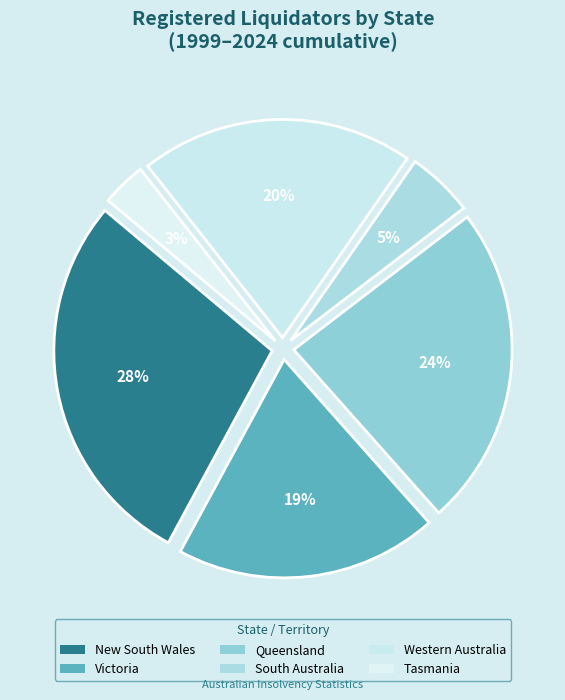

How many slices are in this pie chart?

6